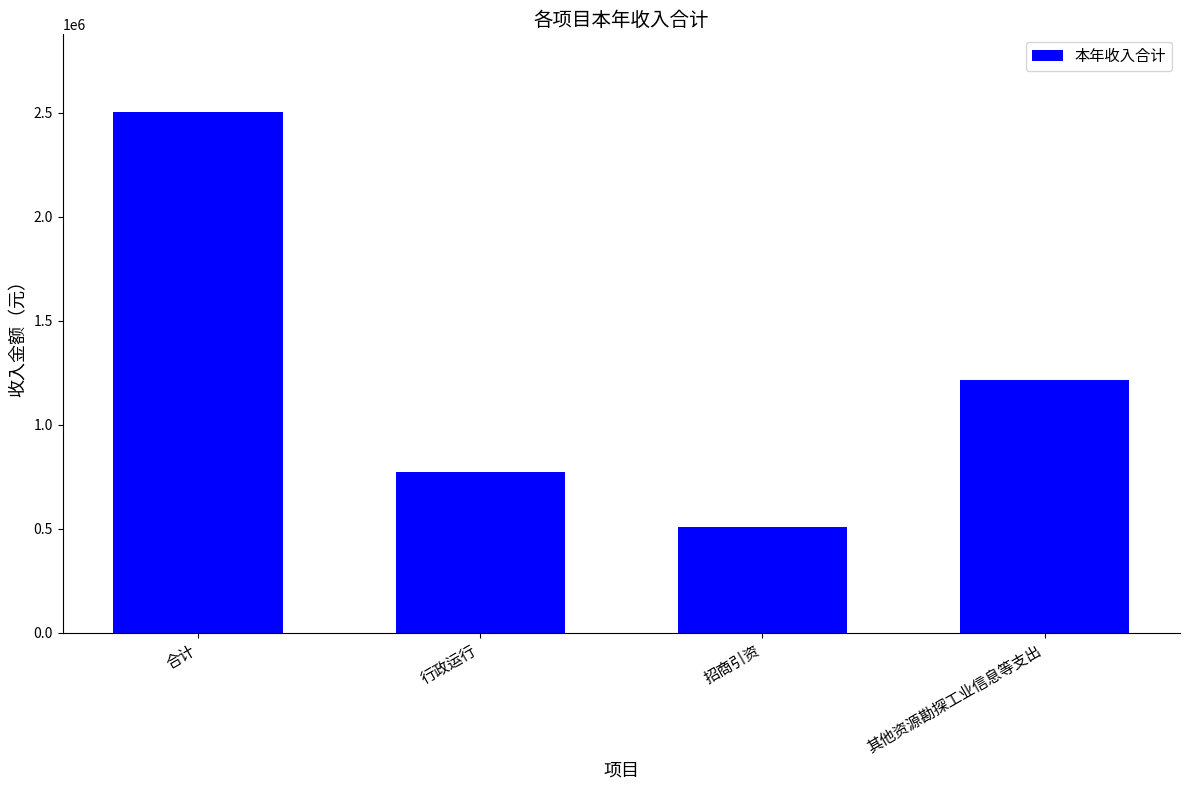

Approximately how many times larger is the value at 招商引资 compared to 行政运行?

0.7